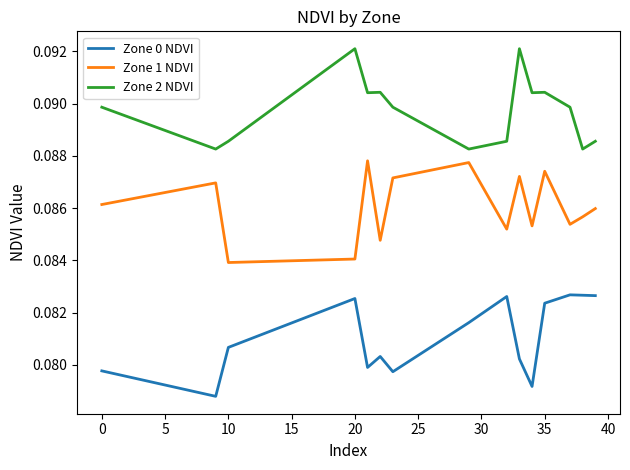

True or false: Zone 0 NDVI and Zone 2 NDVI intersect in this chart.

False